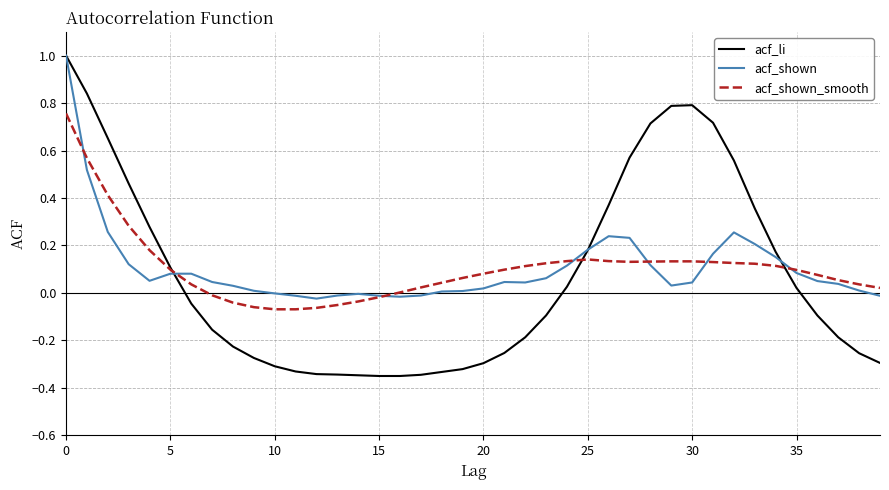

Which series has the largest range (max minus min)?

acf_li